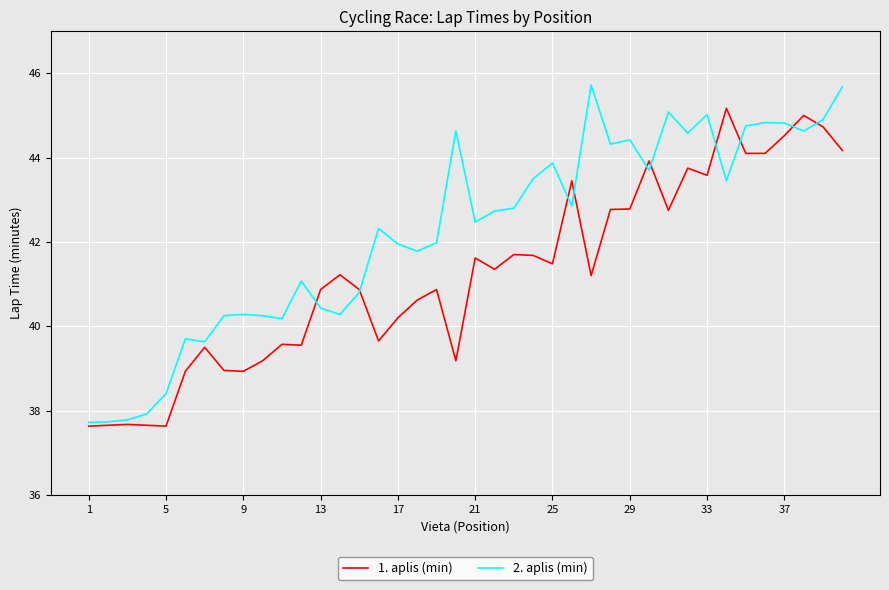

What is the maximum value shown in the chart?

45.7